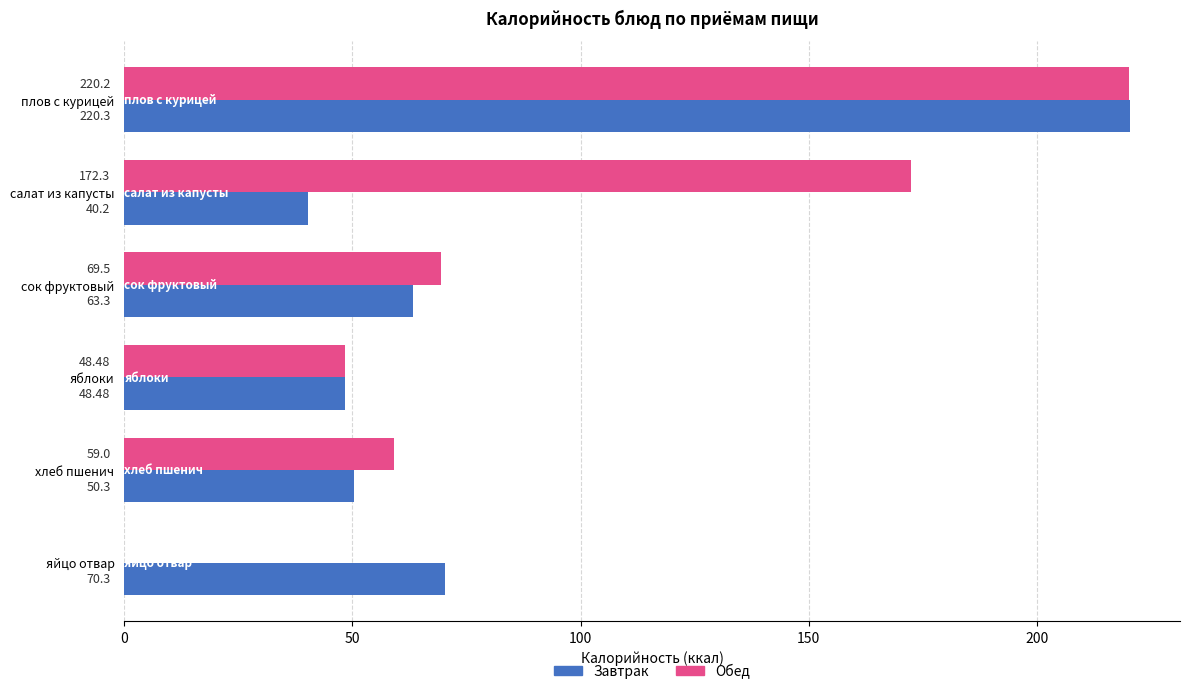

Which series changed the most between плов с курицей and салат из капусты?

Завтрак